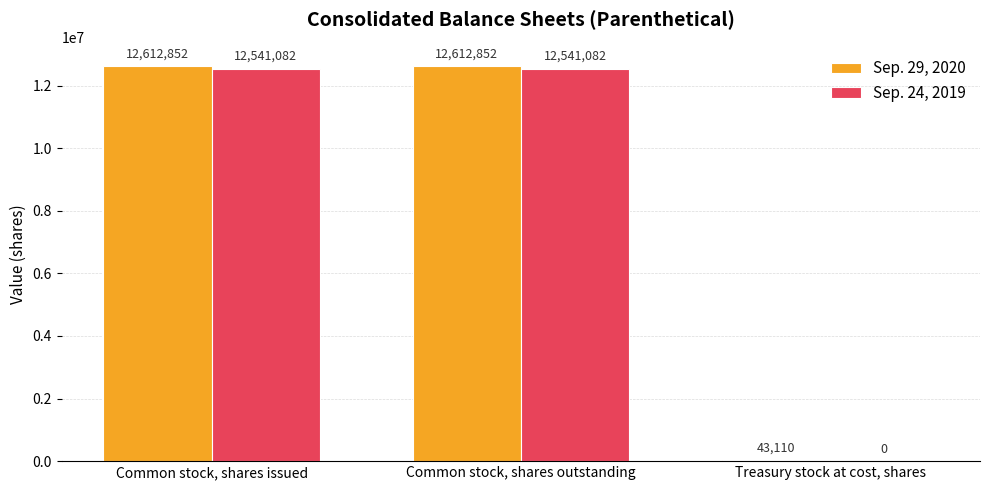

True or false: Sep. 24, 2019 has a value of 0 at Treasury stock at cost, shares.

True